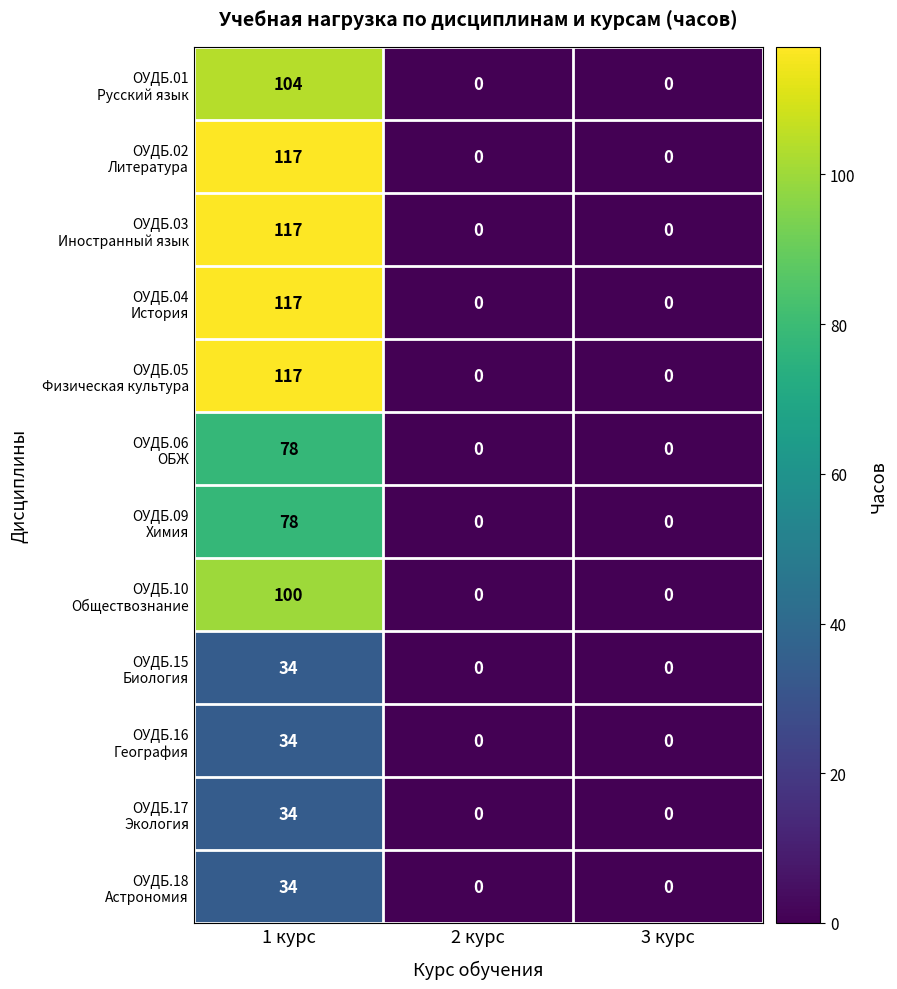

How many series are shown in this chart?

12